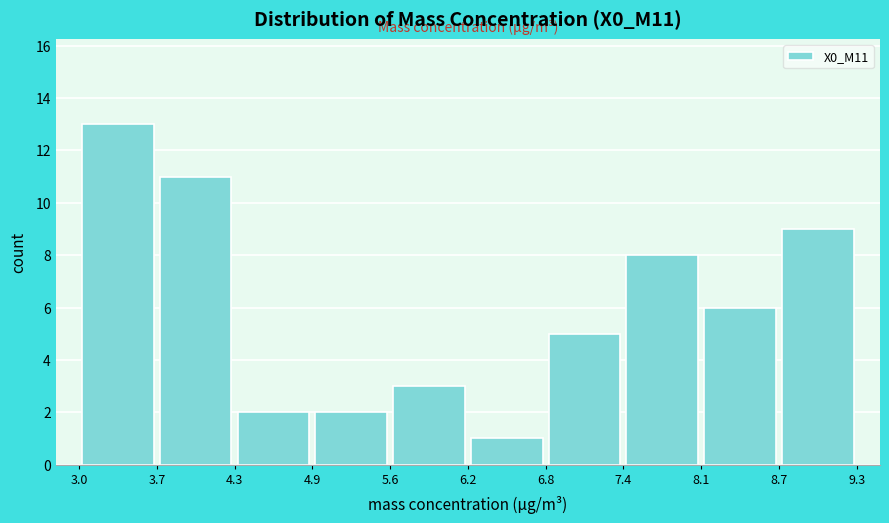

Reading left to right, transcribe this chart: for each bar, give the range it covers on the x-axis and its height. The values are not printed on the chart, so give them approximately, as read against the axis.

3.0 to 3.7: 13
3.7 to 4.3: 11
4.3 to 4.9: 2
4.9 to 5.6: 2
5.6 to 6.2: 3
6.2 to 6.8: 1
6.8 to 7.4: 5
7.4 to 8.1: 8
8.1 to 8.7: 6
8.7 to 9.3: 9